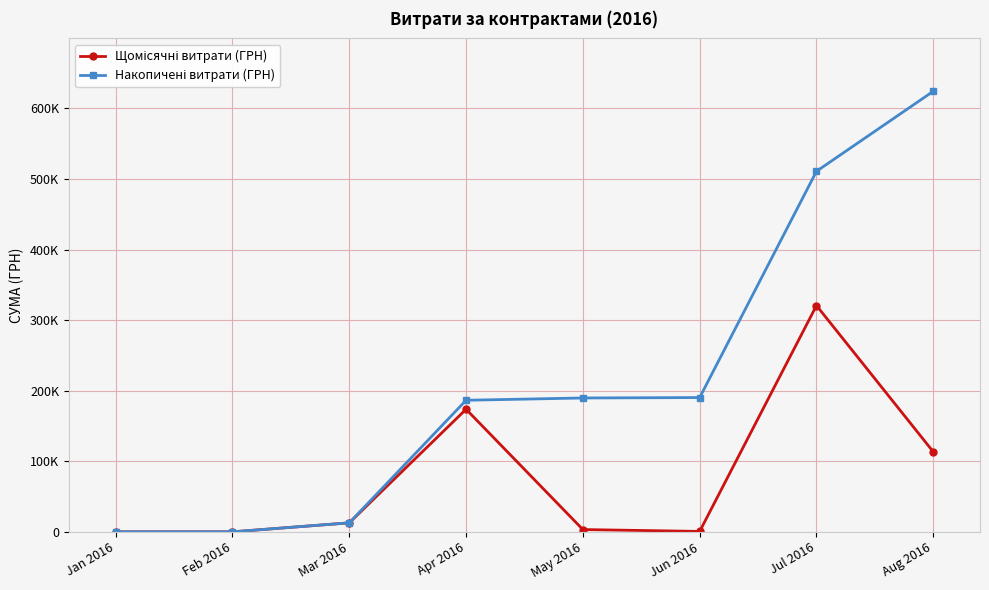

Reading left to right, what are all the values shown in this chart?

Щомісячні витрати (ГРН): Jan 2016=0.0	Feb 2016=0.0	Mar 2016=12746.1	Apr 2016=173741.4	May 2016=3225.4	Jun 2016=600.0	Jul 2016=320703.3	Aug 2016=113398.6
Накопичені витрати (ГРН): Jan 2016=0.0	Feb 2016=0.0	Mar 2016=12746.1	Apr 2016=186487.5	May 2016=189712.9	Jun 2016=190312.9	Jul 2016=511016.2	Aug 2016=624414.8